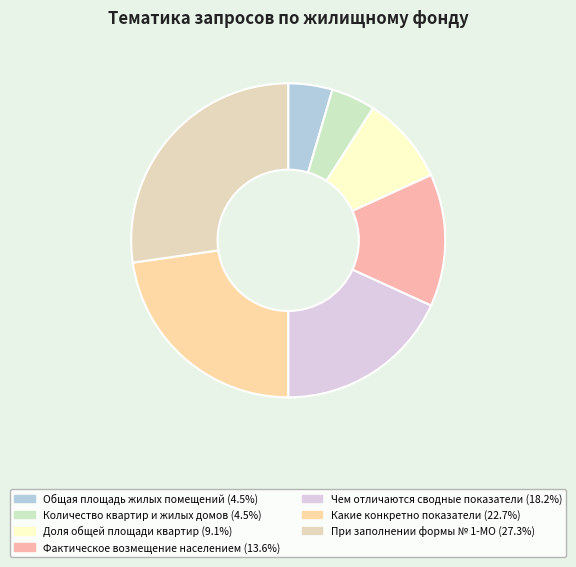

What is the largest slice in the pie chart?

При заполнении формы № 1-МО